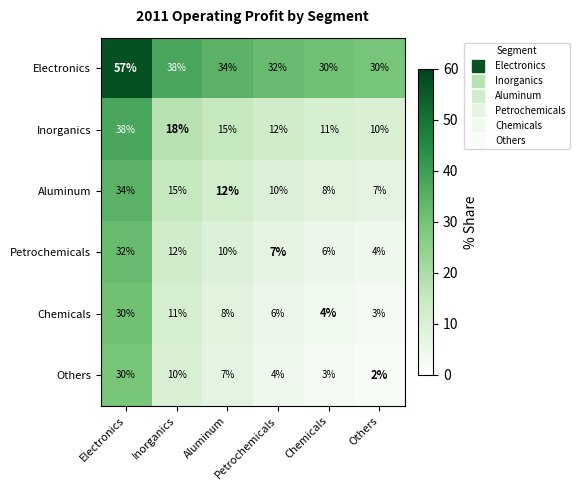

At how many categories does at least one series exceed 18?

6